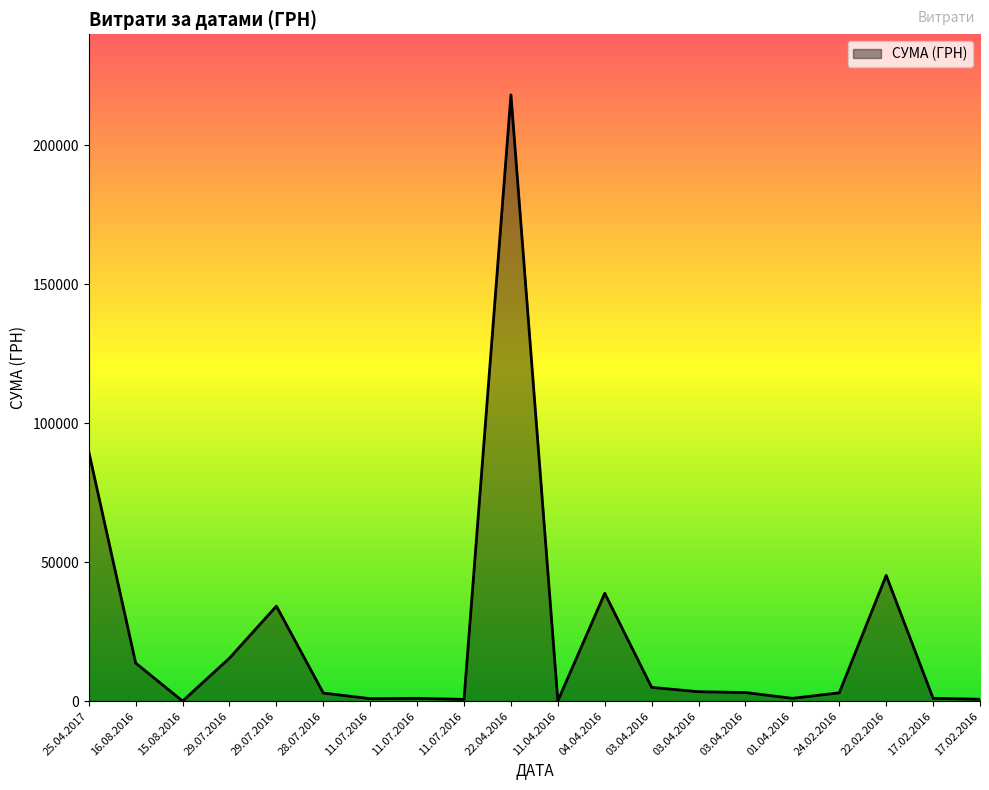

Rank the categories by value from highest to lowest.

22.04.2016, 25.04.2017, 22.02.2016, 04.04.2016, 29.07.2016, 29.07.2016, 16.08.2016, 03.04.2016, 03.04.2016, 03.04.2016, 24.02.2016, 28.07.2016, 17.02.2016, 11.07.2016, 01.04.2016, 11.07.2016, 17.02.2016, 11.07.2016, 11.04.2016, 15.08.2016